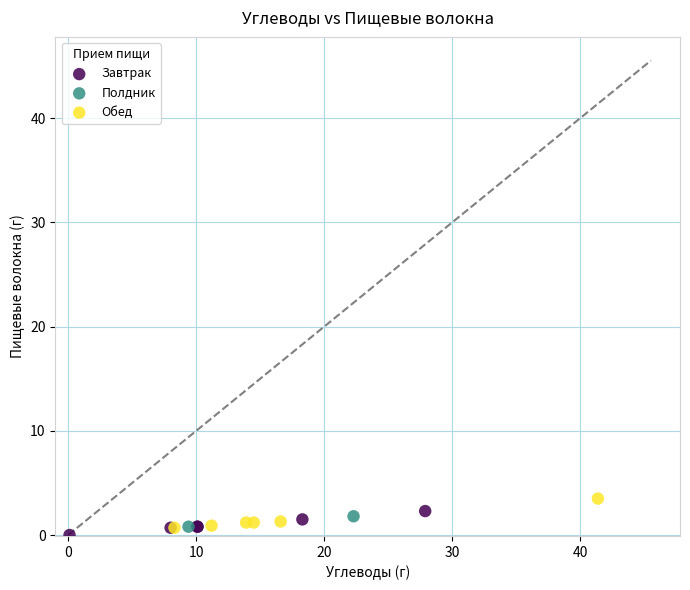

What are all the series names shown in the legend?

Завтрак, Полдник, Обед